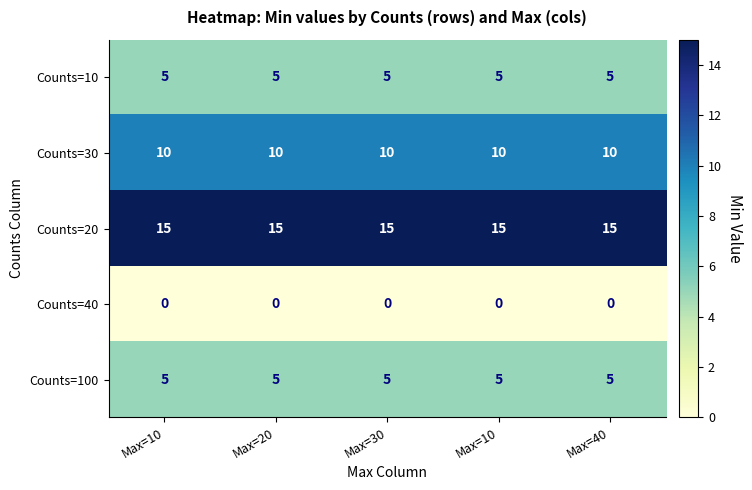

Count the number of data series in this chart.

5